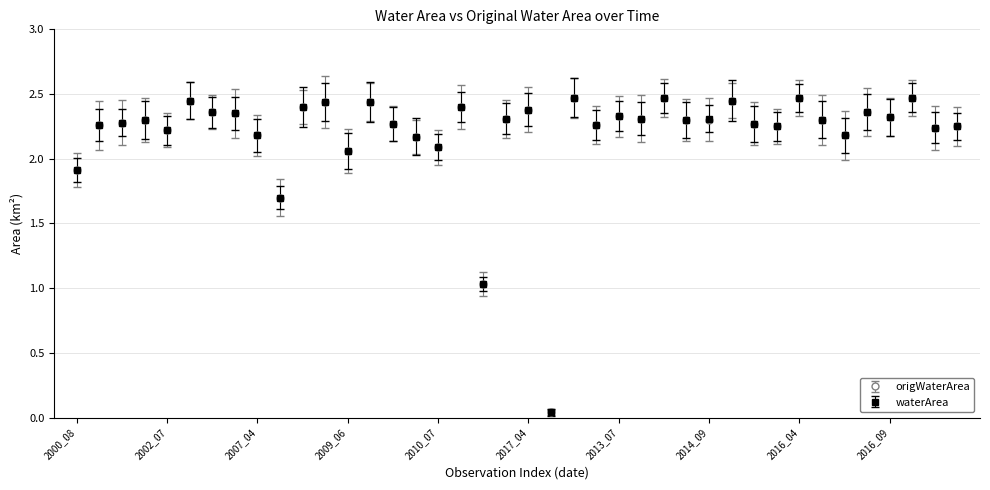

At how many categories does at least one series exceed 2?

36